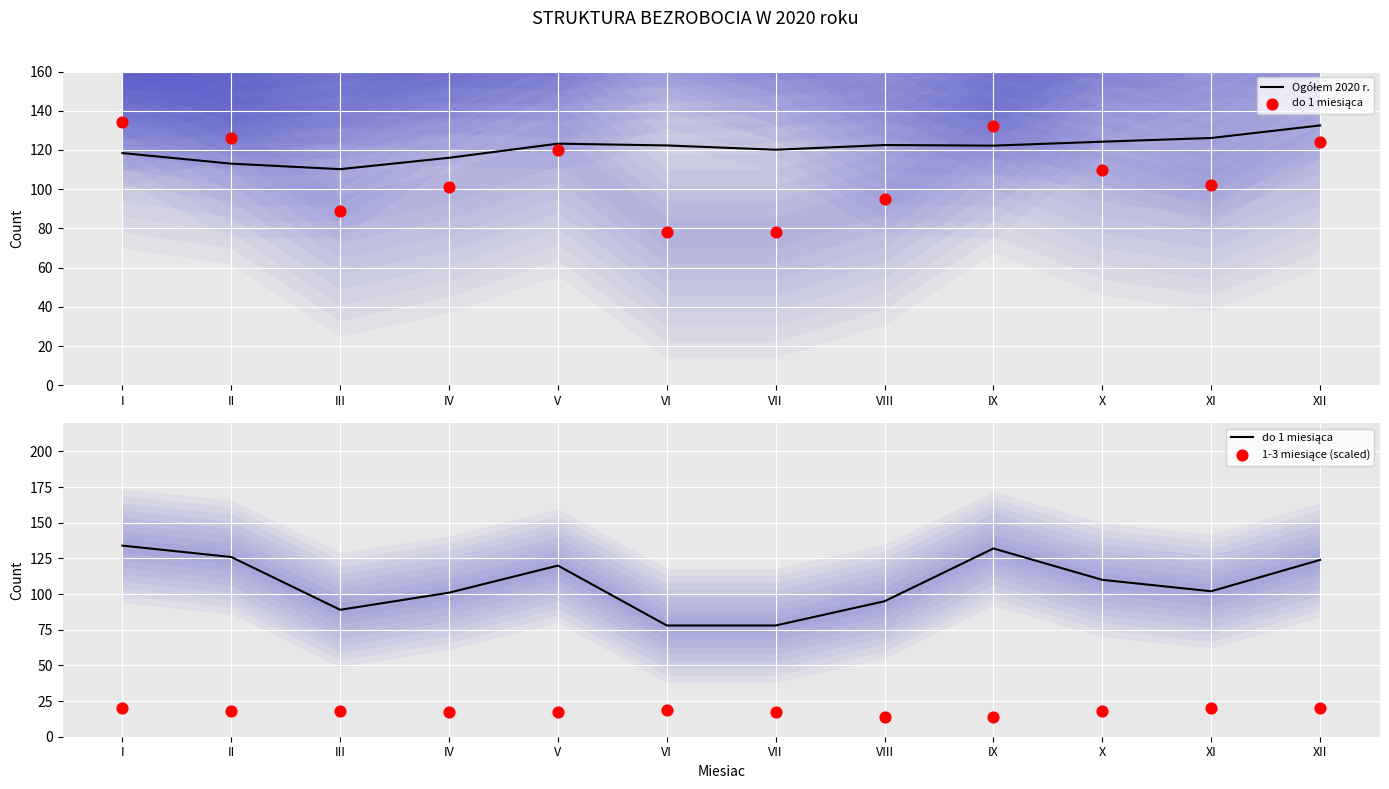

At which category is the sum across all series the highest?

XII